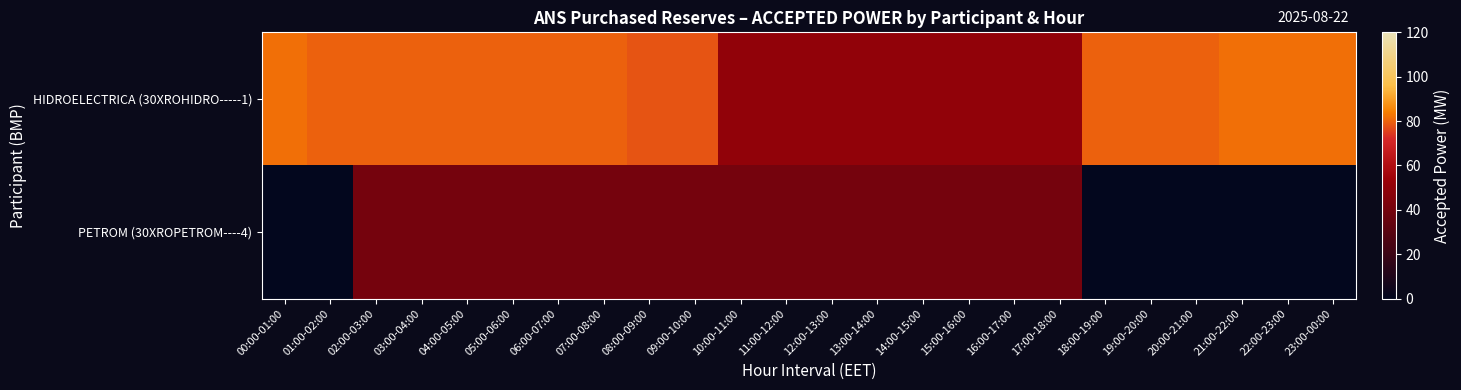

Between 17:00-18:00 and 22:00-23:00, which is larger?

22:00-23:00